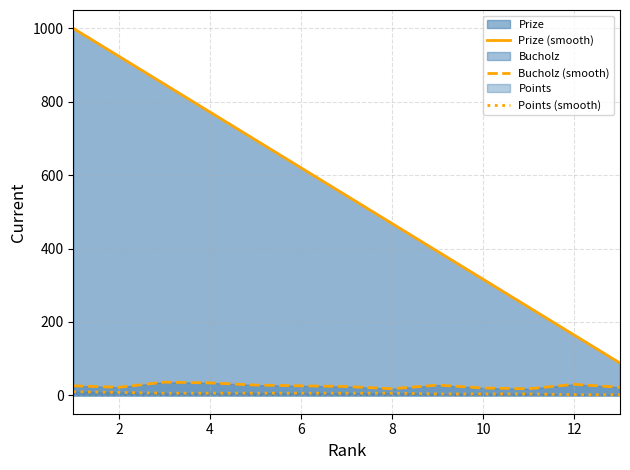

True or false: Prize (smooth) has more than 0 points higher than both neighbors.

False